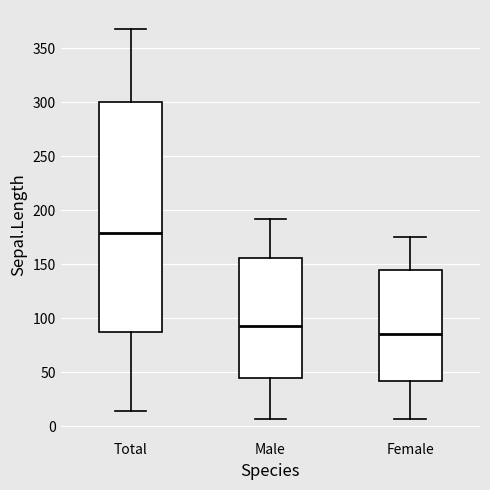

Where does the median line of the box for Male sit on the y-axis? The values are not printed on the chart, so give them approximately, as read against the axis.

95